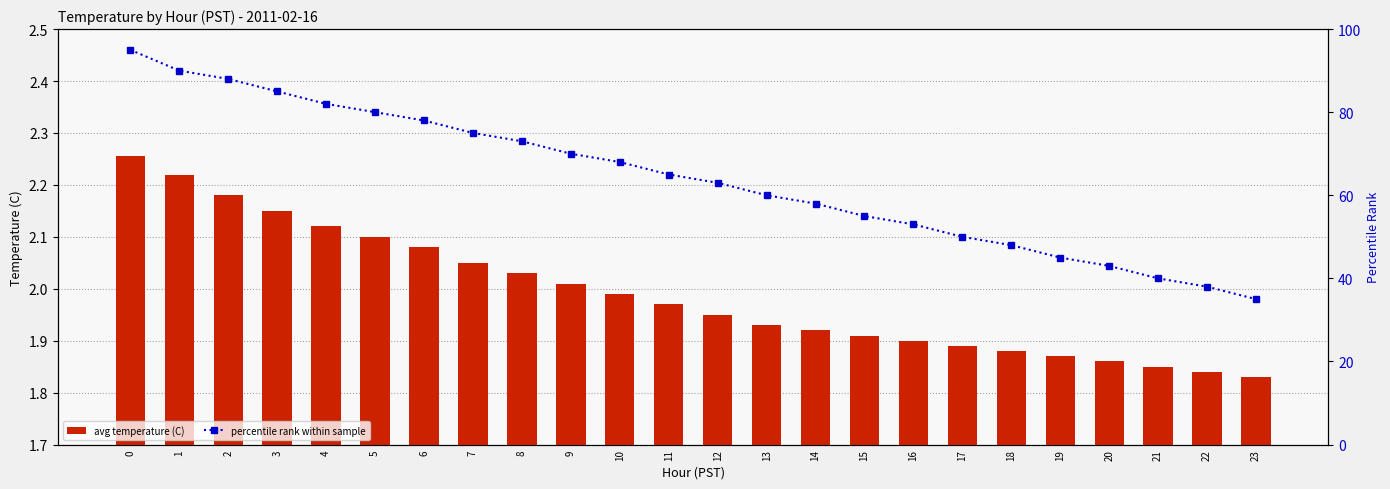

What is the difference between the percentile rank within sample values at 10 and 20?

25.0